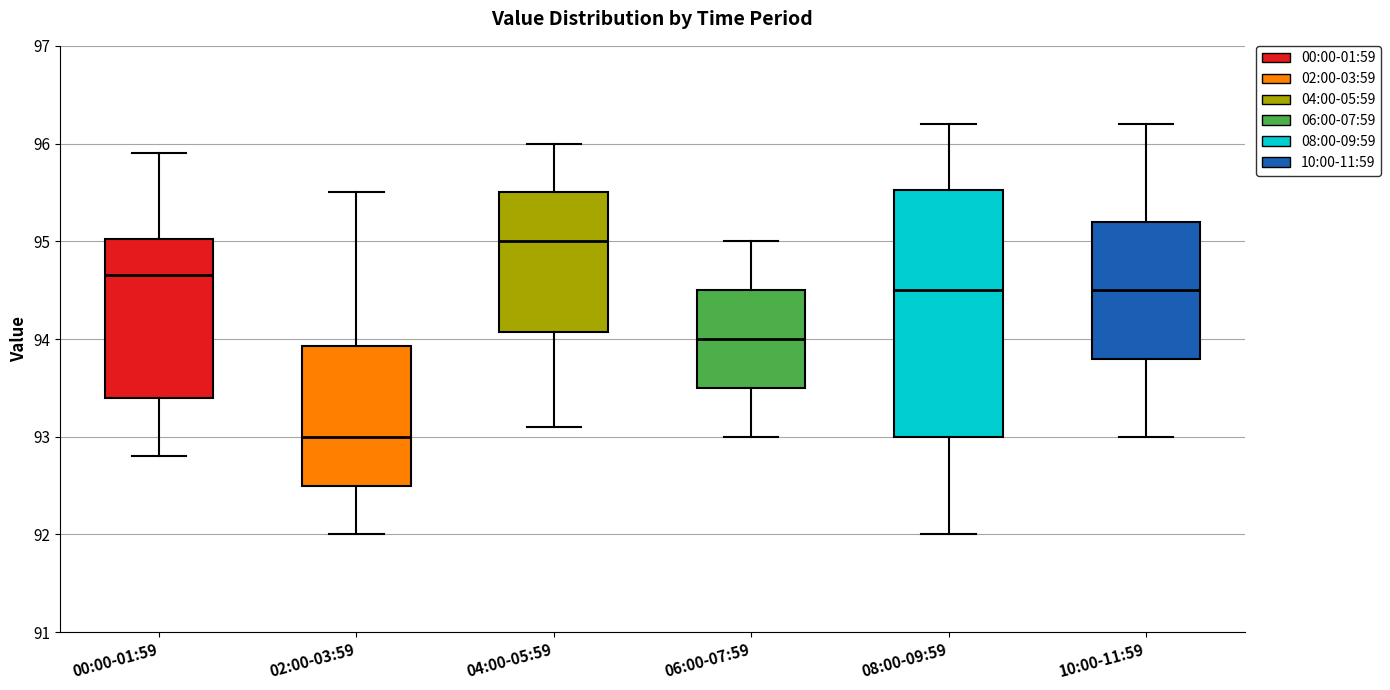

Reading left to right, transcribe this box plot: for each box, give where its median line is, the range the box spans, and where its two whiskers end, as read against the y-axis. The values are not printed on the chart, so give them approximately, as read against the axis.

00:00-01:59: median 94.7, box 93.4 to 95.0, whiskers 92.8 to 95.9
02:00-03:59: median 93.0, box 92.5 to 93.9, whiskers 92.0 to 95.5
04:00-05:59: median 95.0, box 94.1 to 95.5, whiskers 93.1 to 96.0
06:00-07:59: median 94.0, box 93.5 to 94.5, whiskers 93.0 to 95.0
08:00-09:59: median 94.5, box 93.0 to 95.5, whiskers 92.0 to 96.2
10:00-11:59: median 94.5, box 93.8 to 95.2, whiskers 93.0 to 96.2